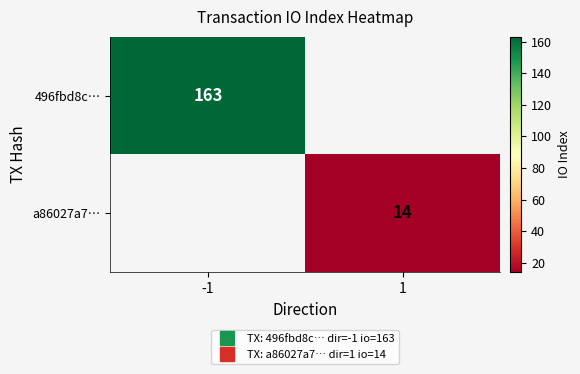

At -1, list the series in order from largest to smallest.

496fbd8c…, a86027a7…